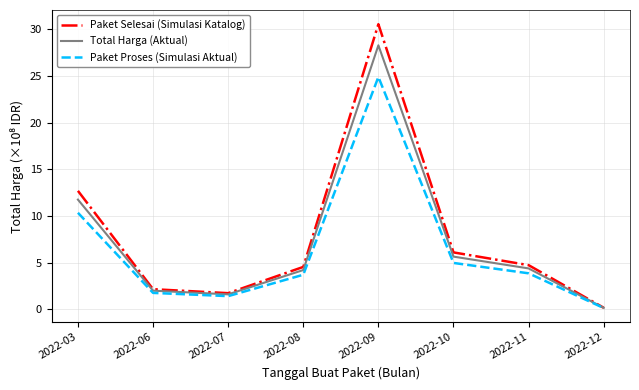

At which category is the sum across all series the highest?

2022-09